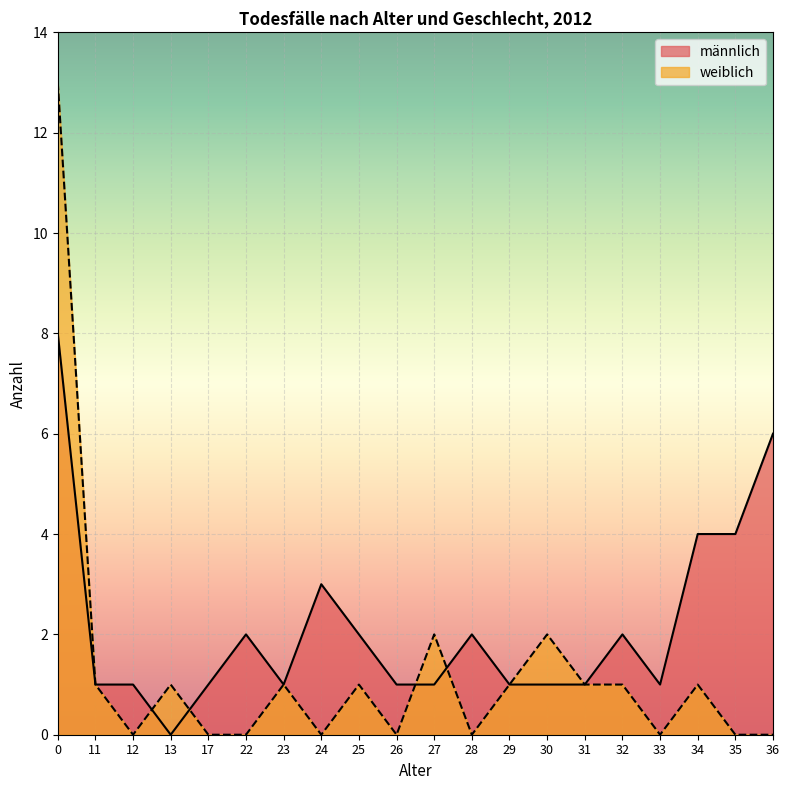

Which has a higher value, 31 or 17?

31